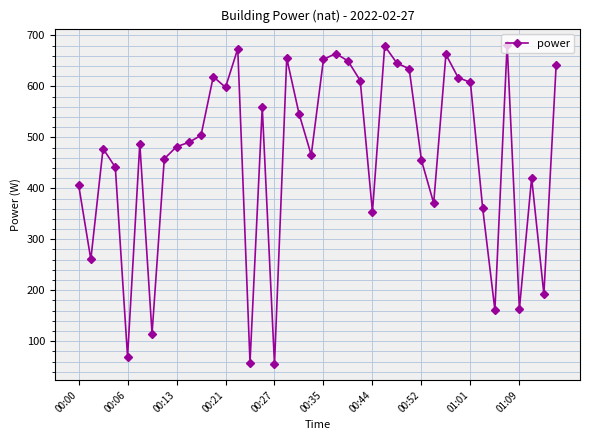

Count the number of data series in this chart.

1